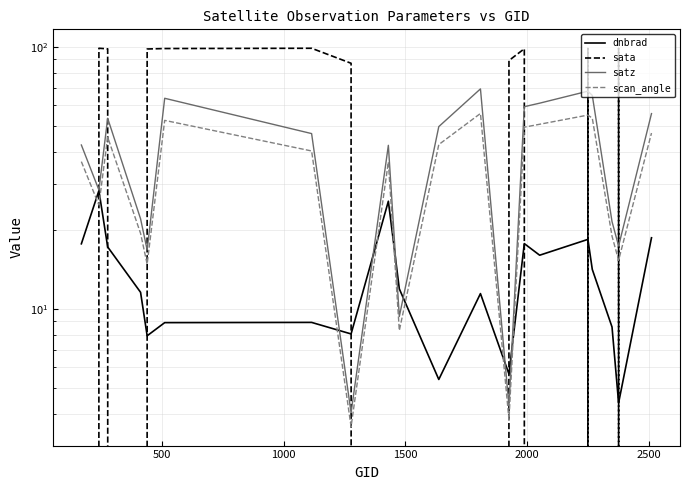

What is the smallest value displayed?

-81.2